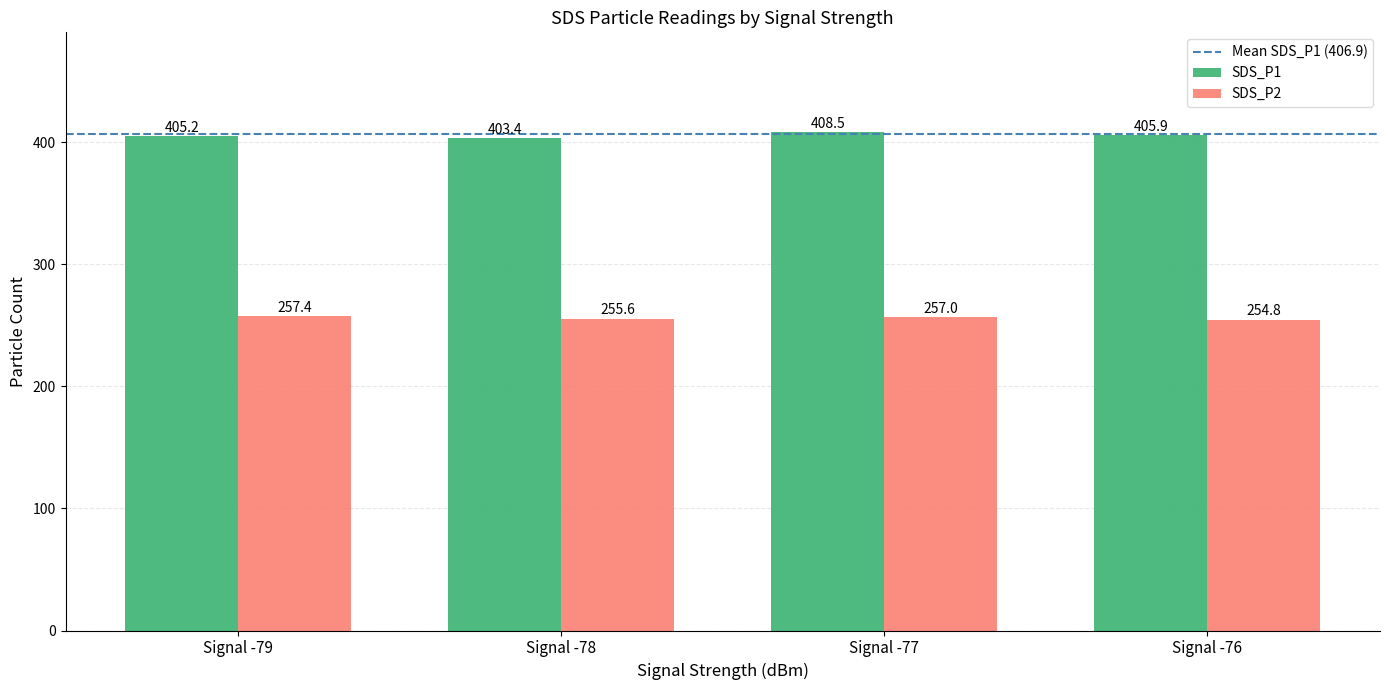

How many values in the SDS_P1 series are below 405?

1